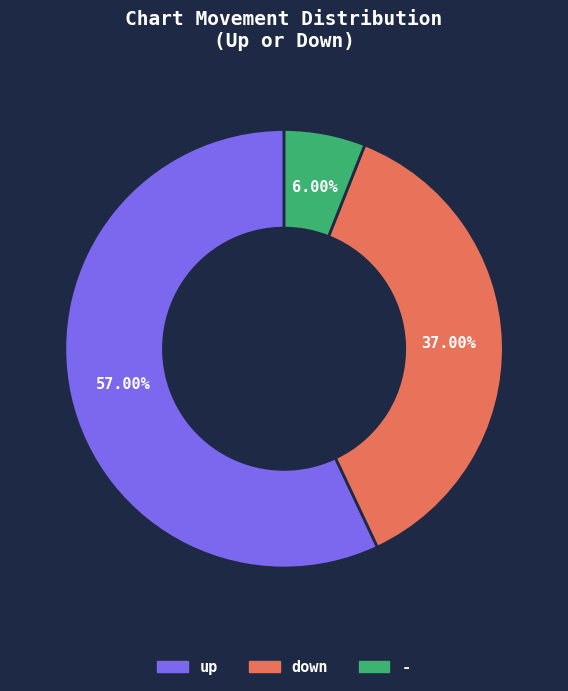

What percentage is NOT represented by down?

63.0%